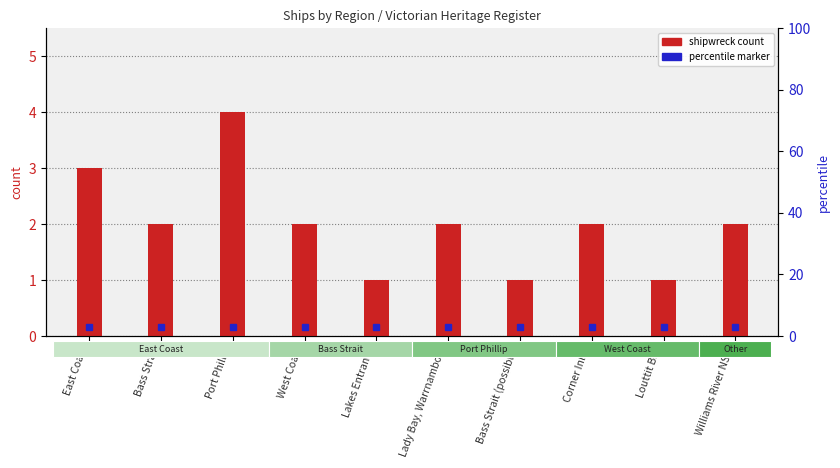

What is the label of the 10th bar from the right?

East Coast